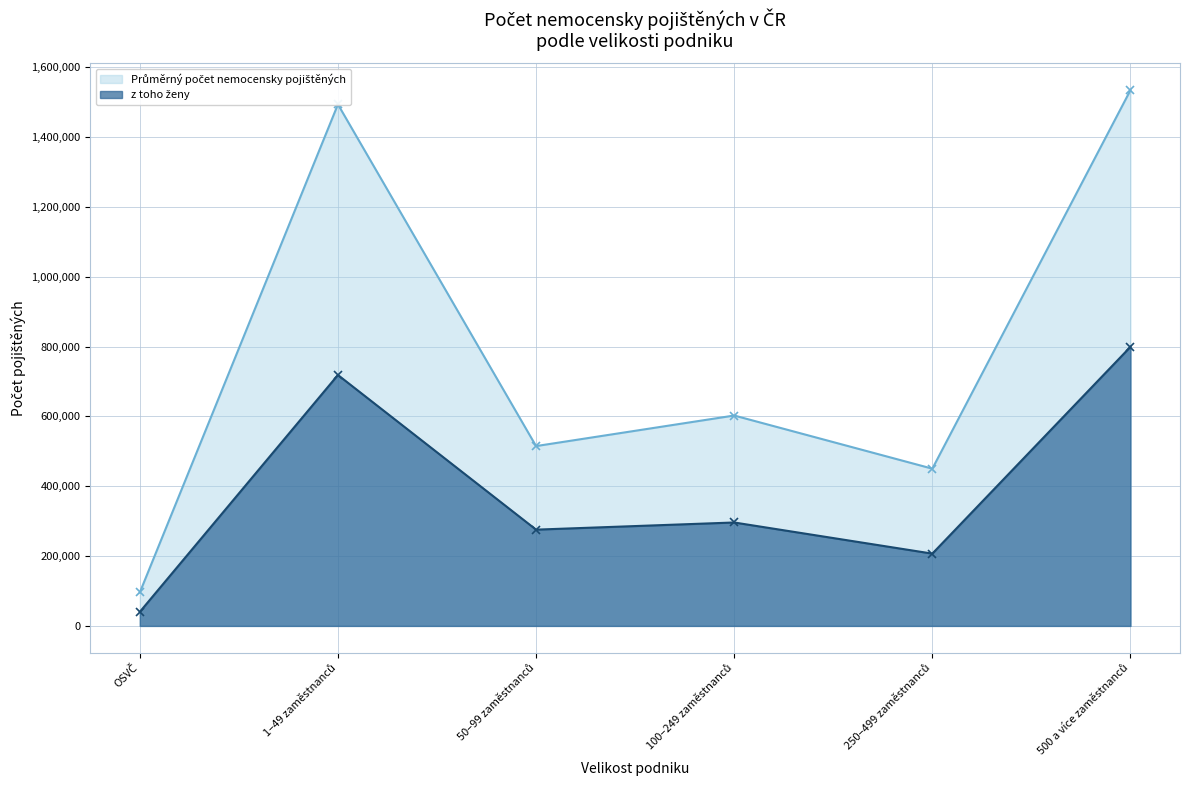

Which series has the largest range (max minus min)?

Průměrný počet nemocensky pojištěných